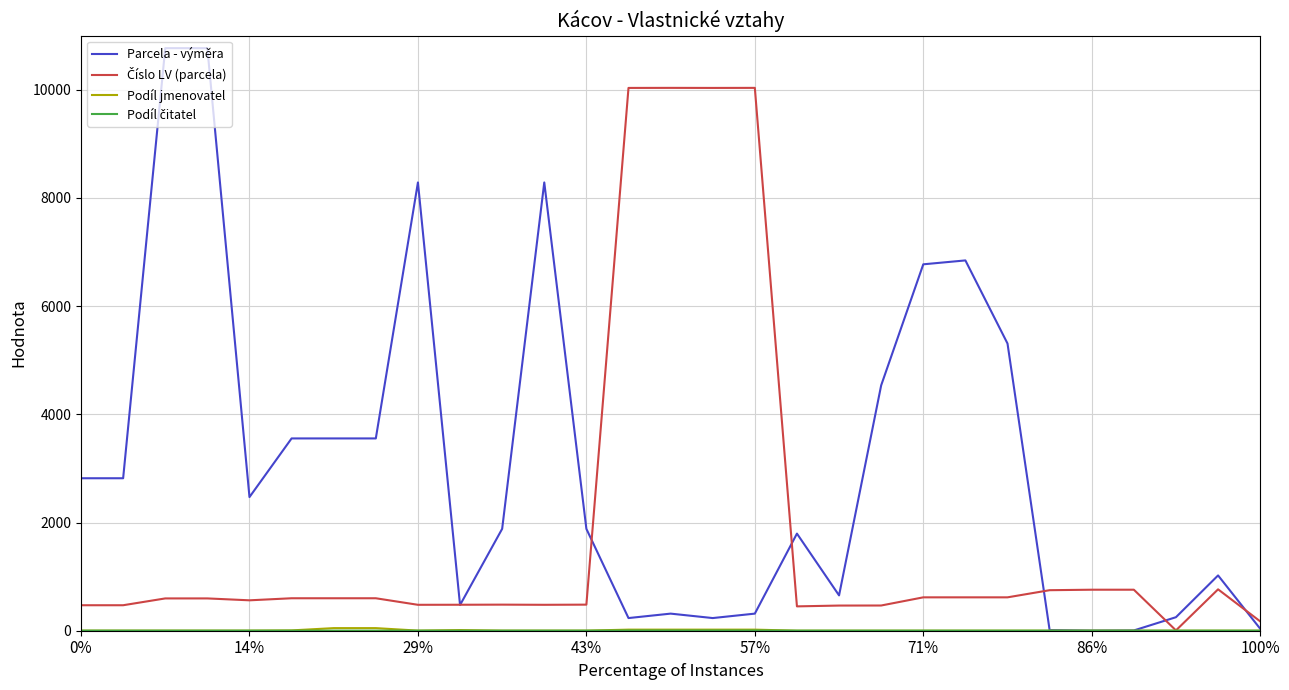

Which series has the largest total across all categories?

Parcela - výměra